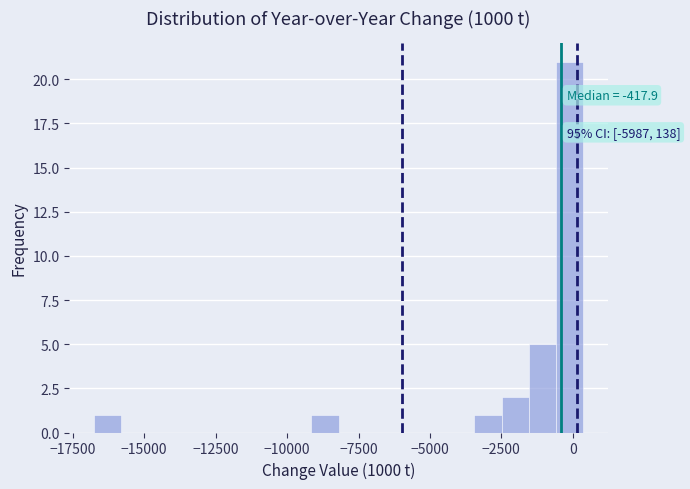

Read against the x-axis, roughly where is the centre of the tallest bar?

0